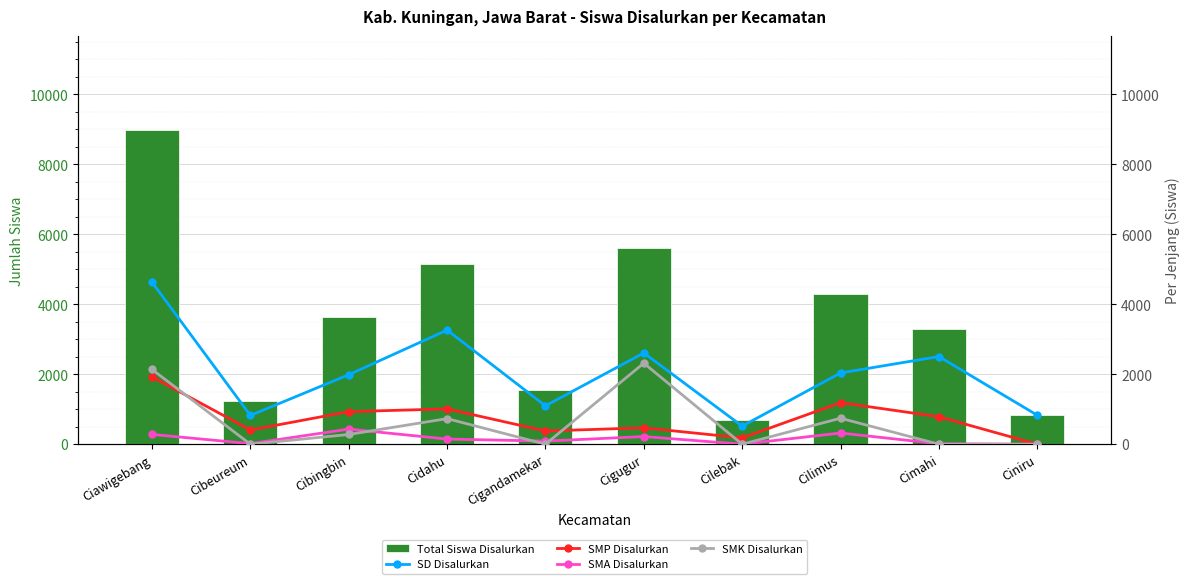

Where does the SMK Disalurkan series first go above 278?

Ciawigebang